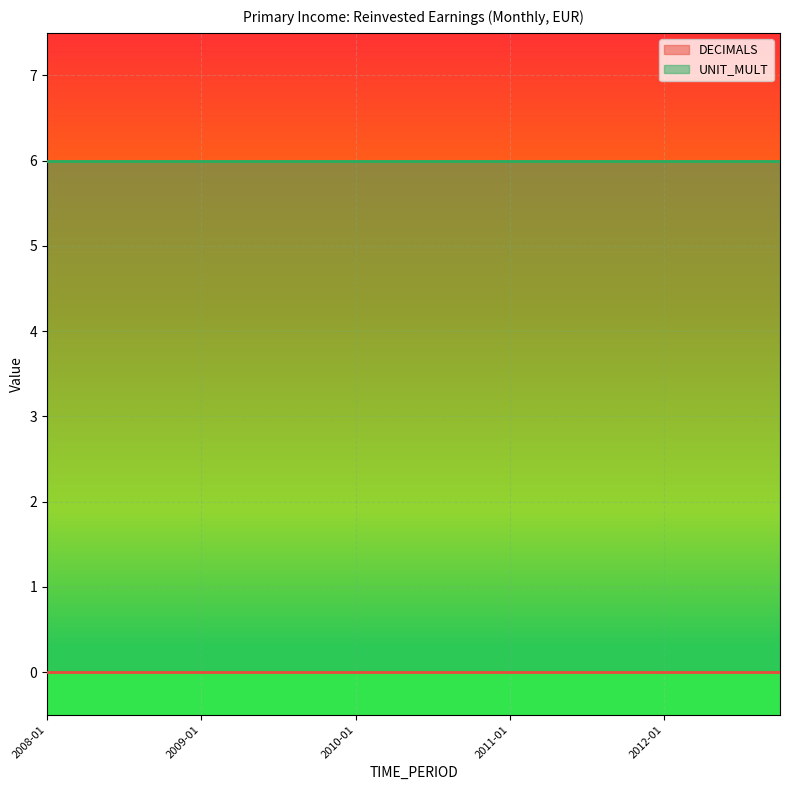

Reading right to left, transcribe all the data shown in this chart.

DECIMALS: 2012-10=0	2012-07=0	2012-04=0	2012-01=0	2011-10=0	2011-07=0	2011-04=0	2011-01=0	2010-10=0	2010-07=0	2010-04=0	2010-01=0	2009-10=0	2009-07=0	2009-04=0	2009-01=0	2008-10=0	2008-07=0	2008-04=0	2008-01=0
UNIT_MULT: 2012-10=6	2012-07=6	2012-04=6	2012-01=6	2011-10=6	2011-07=6	2011-04=6	2011-01=6	2010-10=6	2010-07=6	2010-04=6	2010-01=6	2009-10=6	2009-07=6	2009-04=6	2009-01=6	2008-10=6	2008-07=6	2008-04=6	2008-01=6